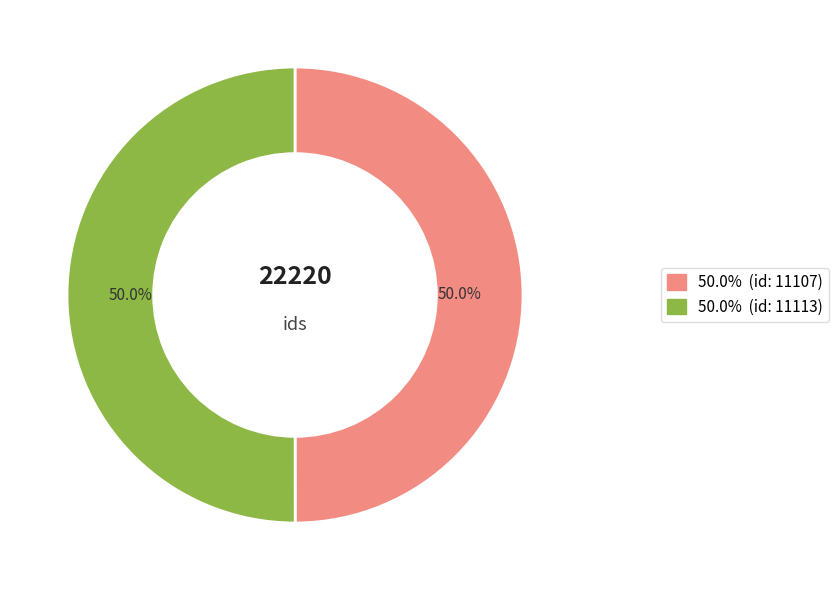

To the nearest percent, what is the average slice percentage?

50%